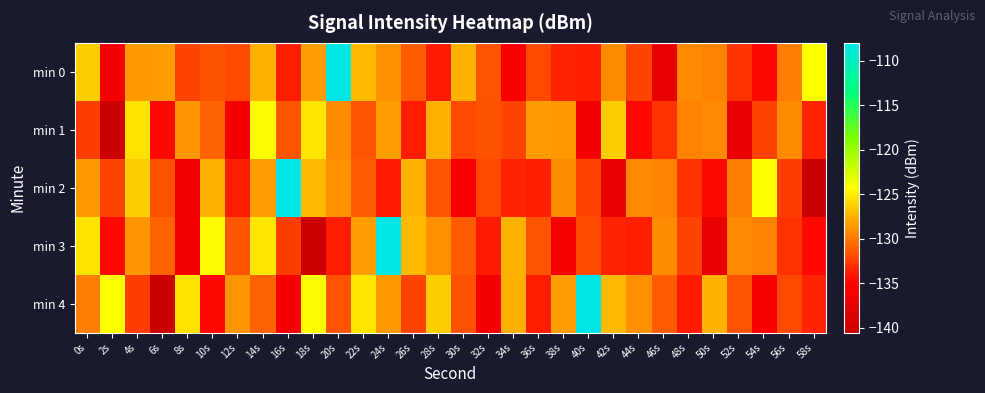

How many data points does each series have?

30